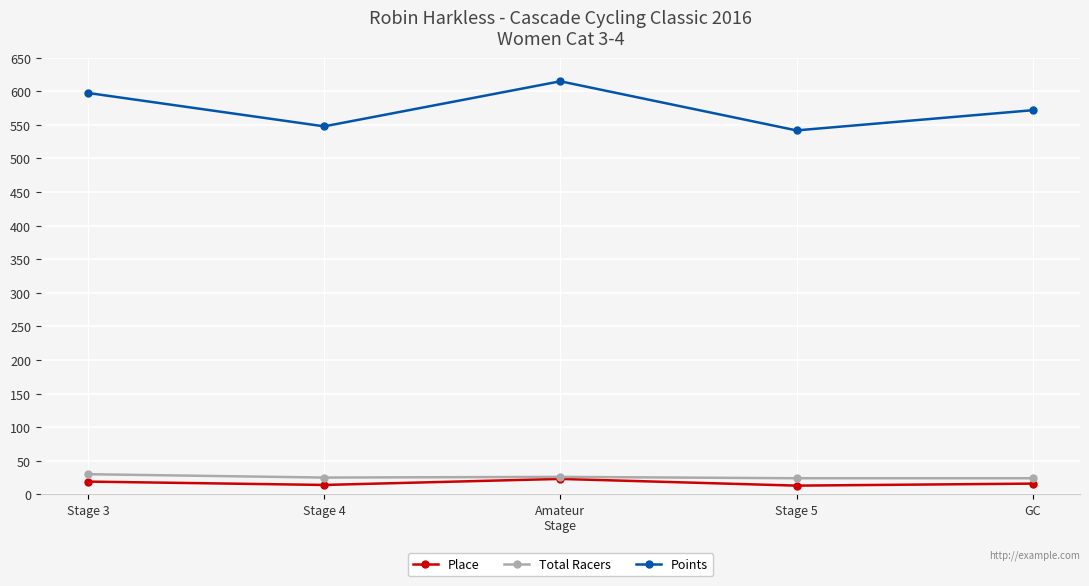

True or false: Points and Total Racers cross at least once.

False